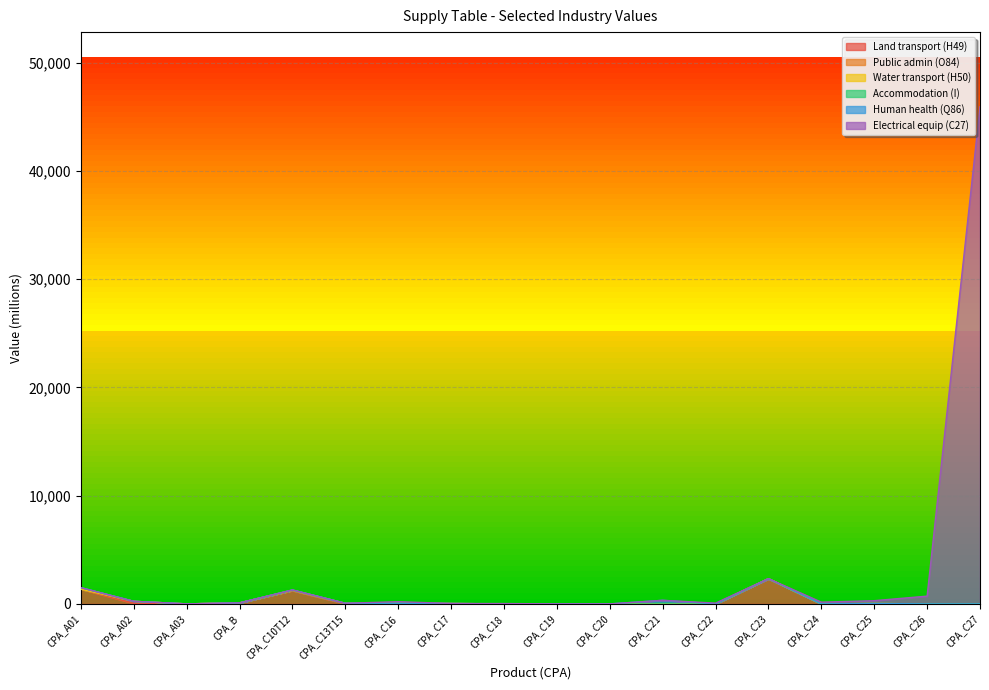

Which series changed the most between CPA_C16 and CPA_C22?

Electrical equip (C27)